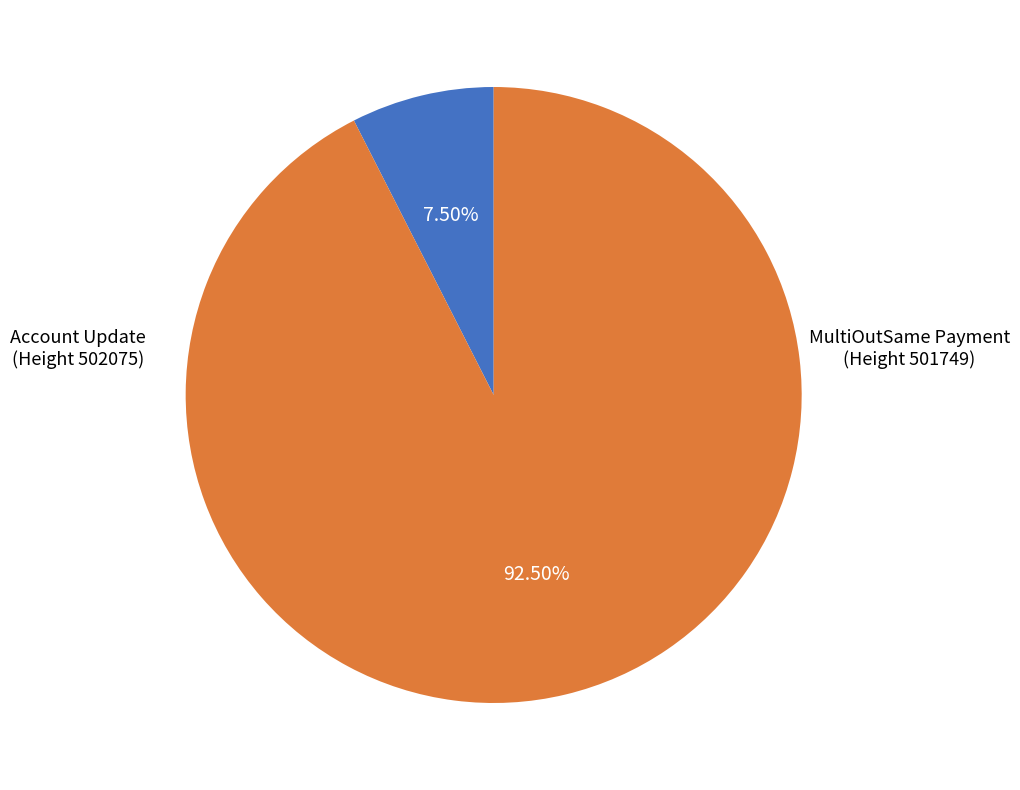

How many segments does this pie chart have?

2